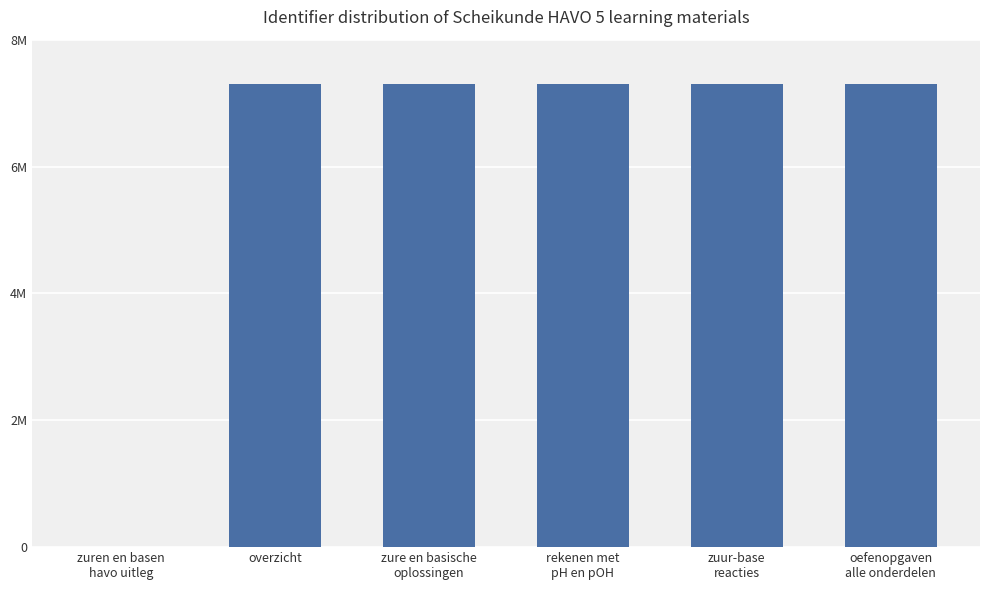

Are the bars horizontal?

No